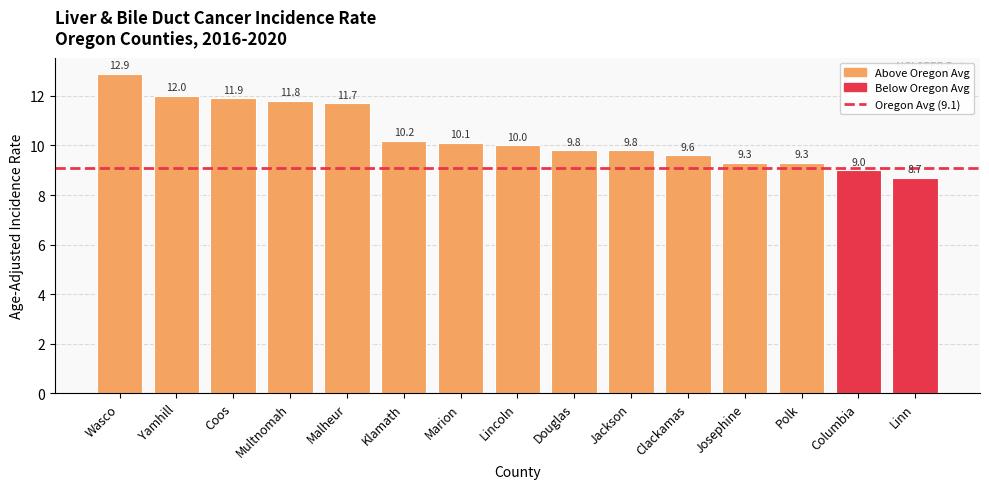

The chart shows a value of 3.5 at Multnomah. True or false?

False